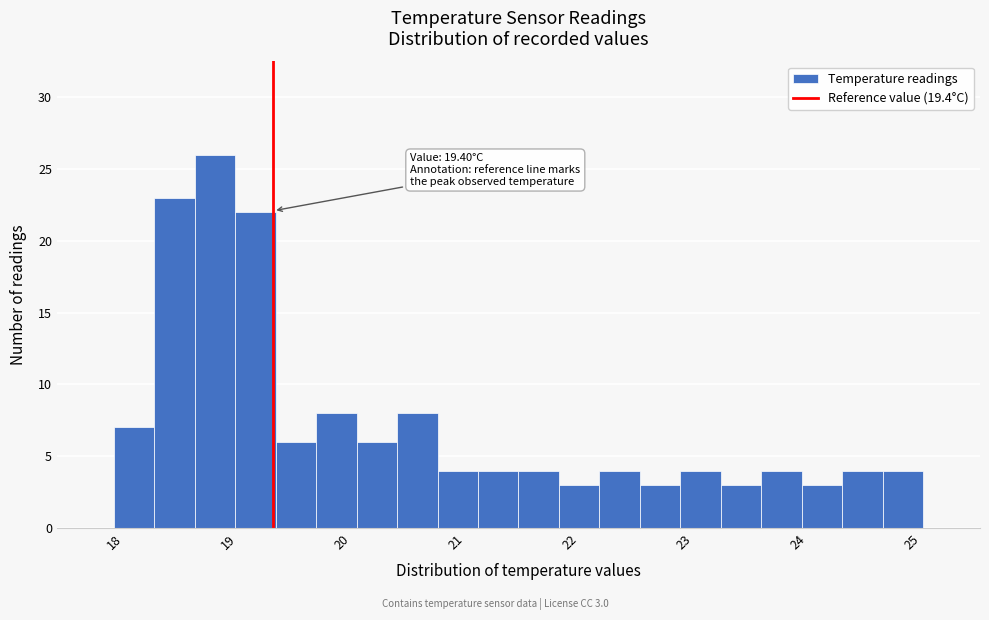

Around what value on the x-axis is the tallest bar? Give the approximate position of its centre, as read against the axis.

18.9